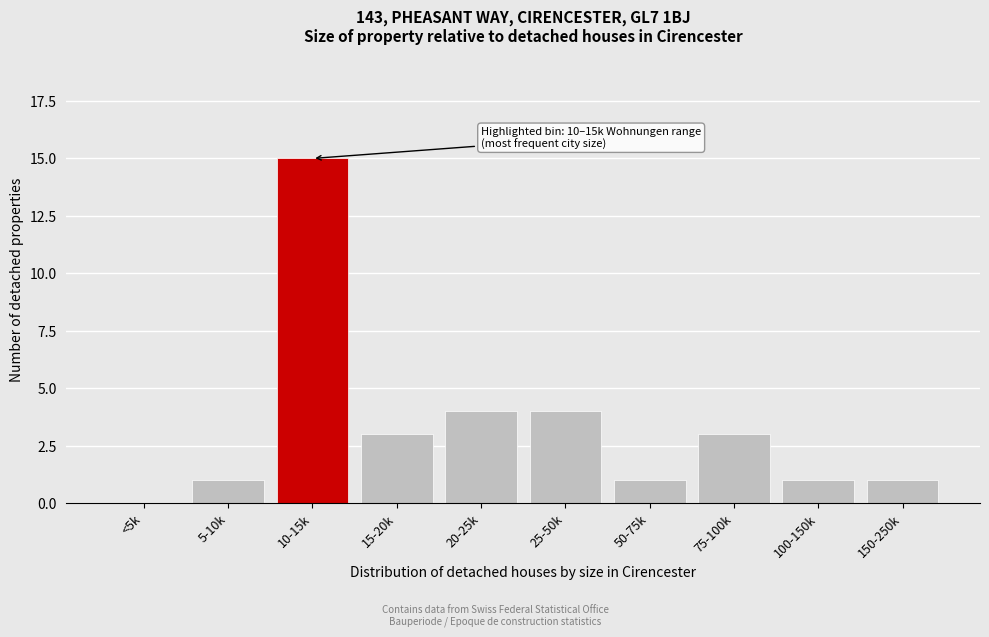

Reading left to right, transcribe all the data shown in this chart.

<5k=0	5-10k=1	10-15k=15	15-20k=3	20-25k=4	25-50k=4	50-75k=1	75-100k=3	100-150k=1	150-250k=1